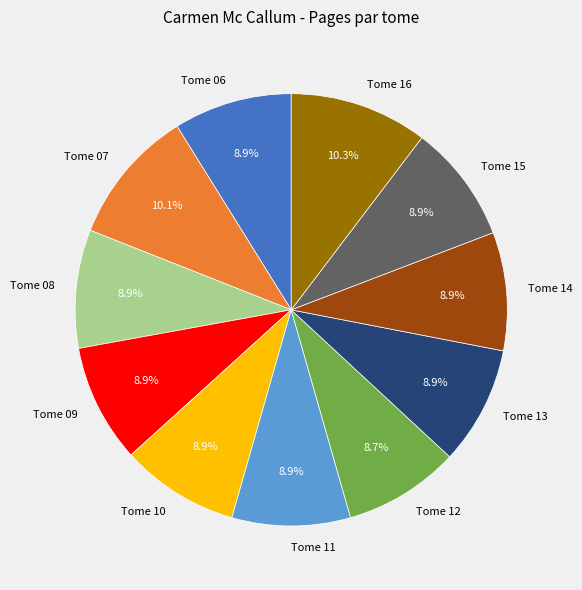

Which has a higher value, Tome 16 or Tome 14?

Tome 16